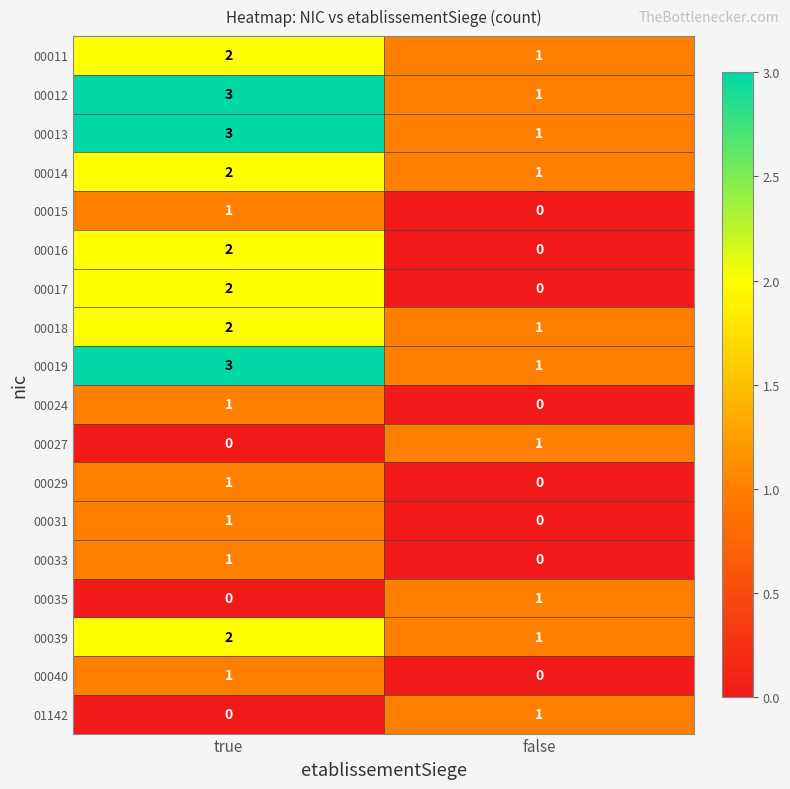

Is it true that 00029 equals 1 at true?

True